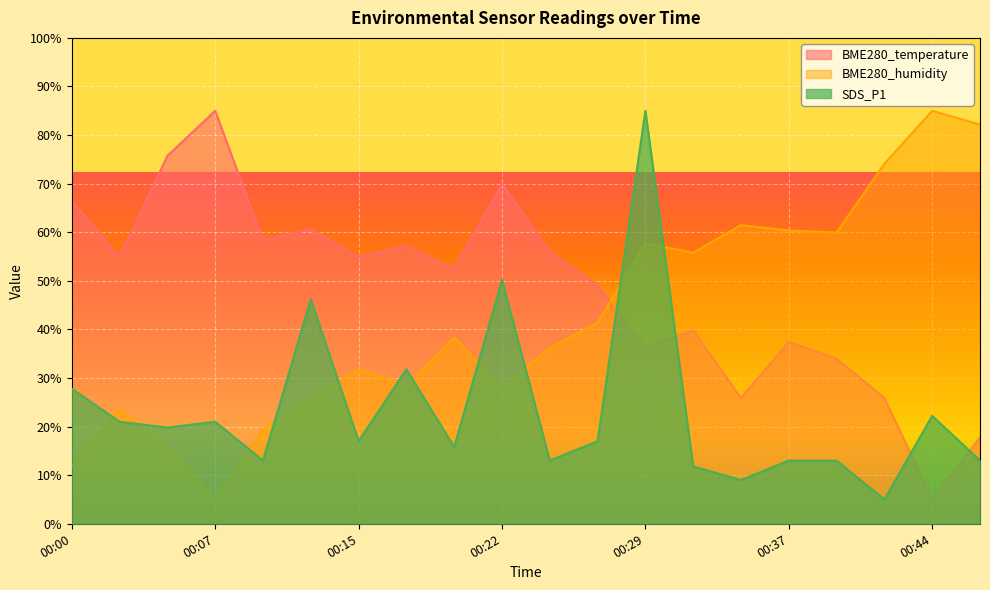

At which category does BME280_humidity reach its first local peak?

00:03